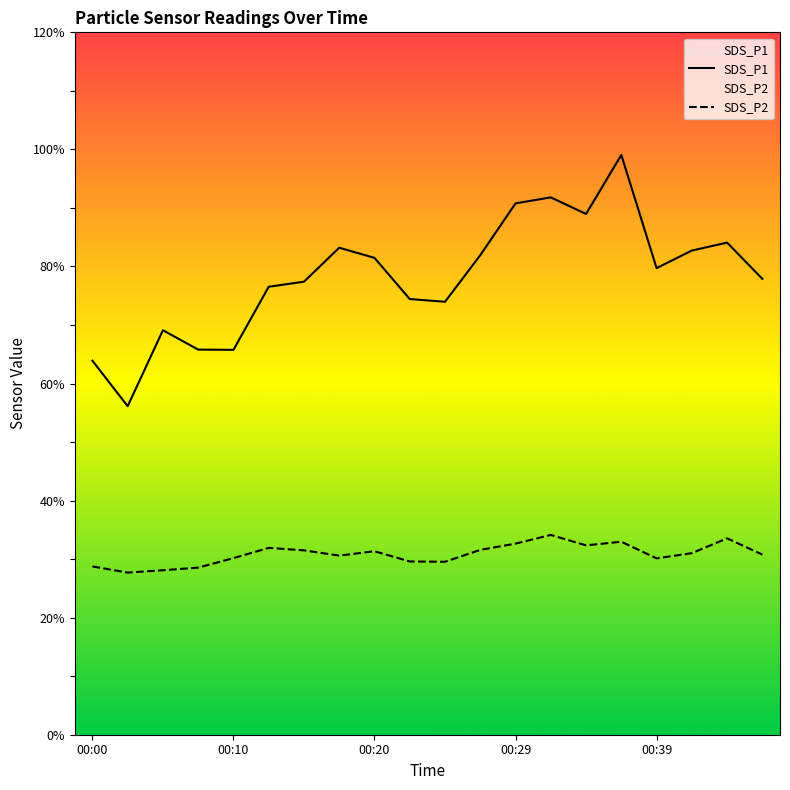

The SDS_P2 series shows 16.9 at 00:10. True or false?

False